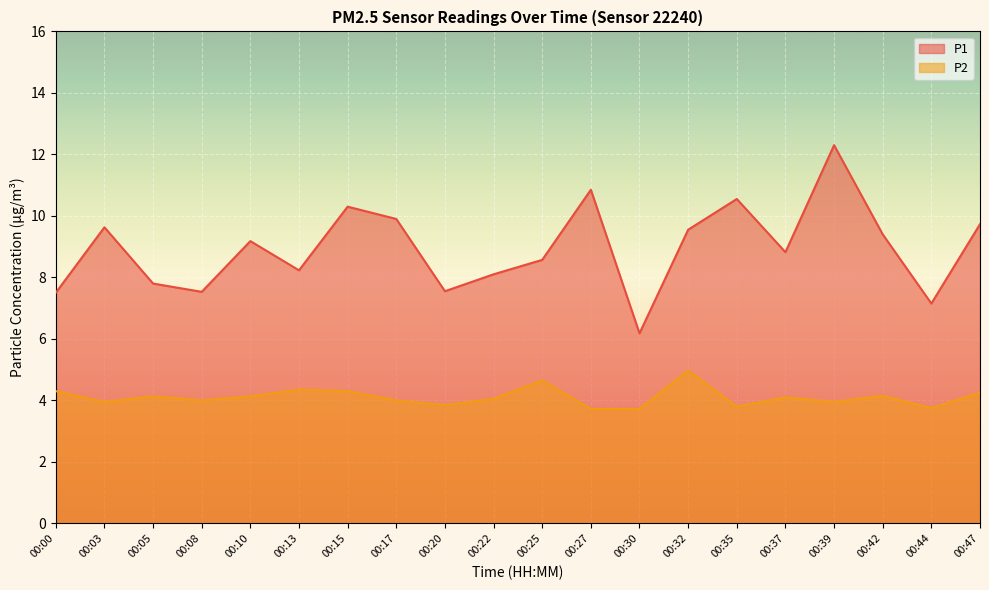

True or false: P1 and P2 cross at least once.

False